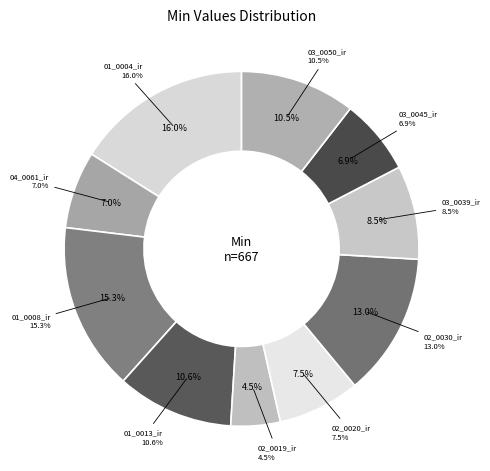

True or false: 01_0008_ir accounts for 15% of the total.

True